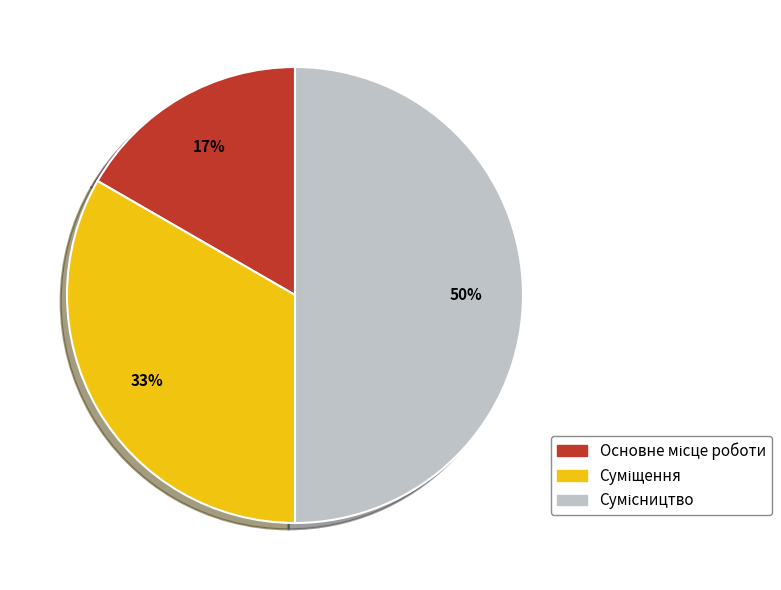

To the nearest percent, what is the average slice percentage?

33%